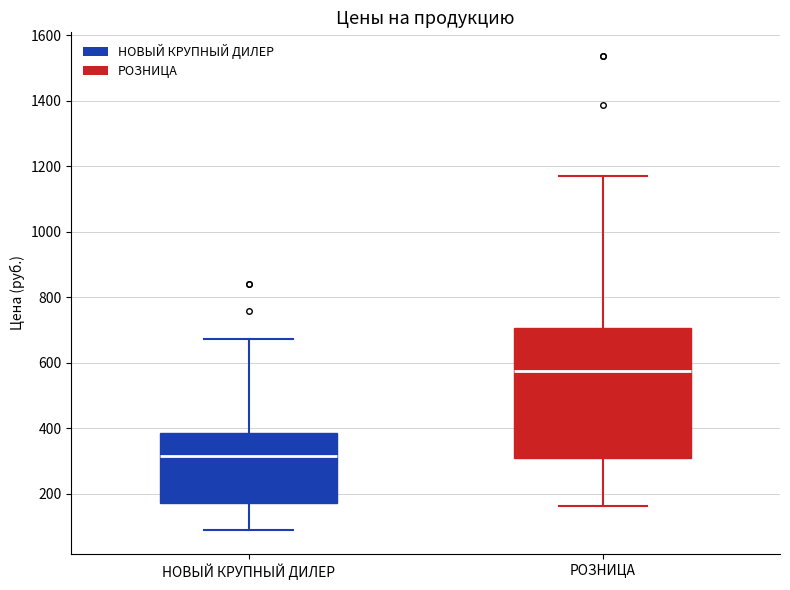

Comparing the boxes themselves (not the whiskers), which one is the tallest?

РОЗНИЦА